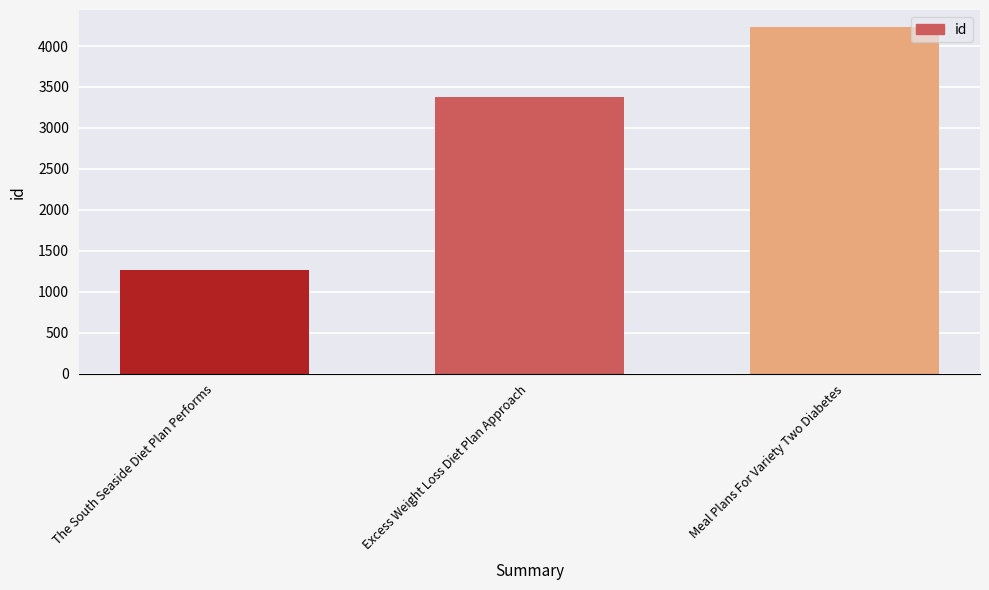

How many distinct data groups are displayed?

1